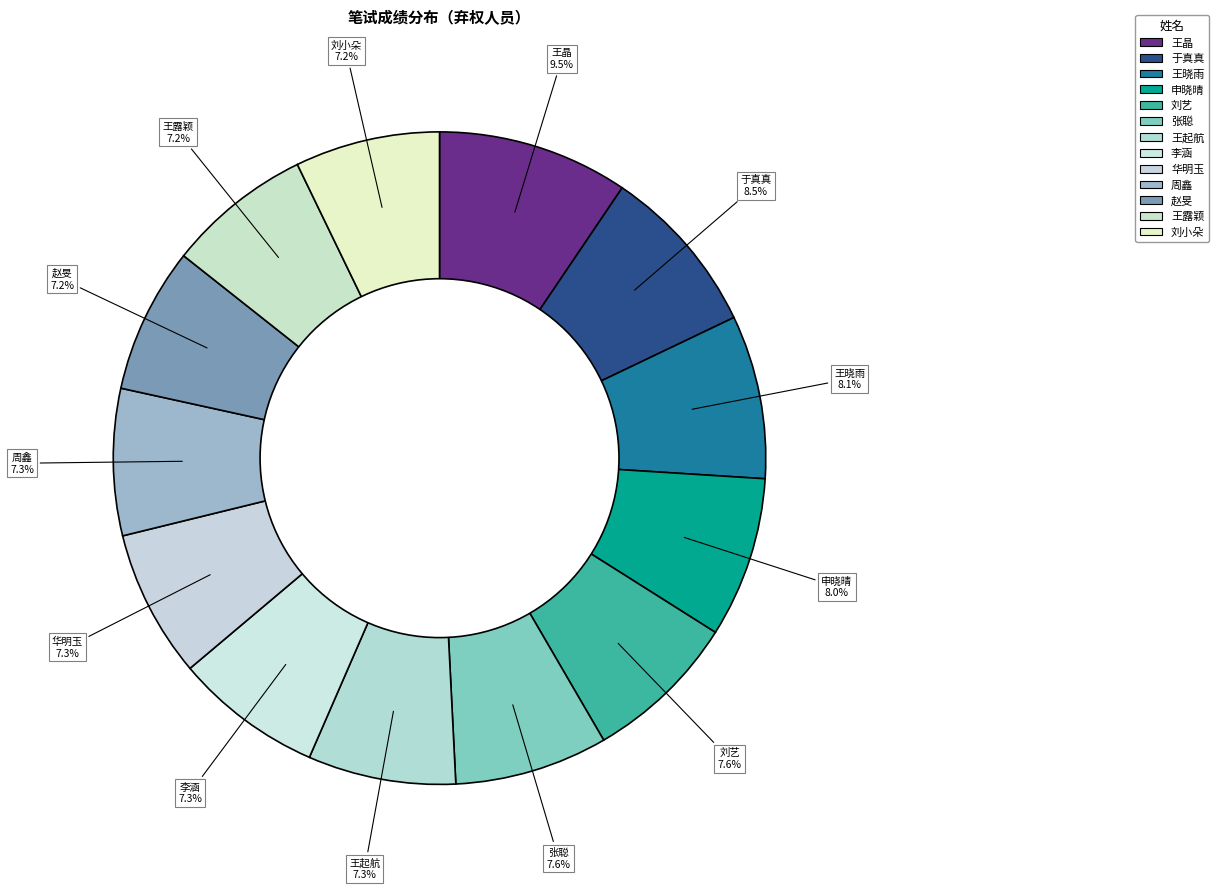

Rank the categories by value from highest to lowest.

王晶, 于真真, 王晓雨, 申晓晴, 刘艺, 张聪, 王起航, 李涵, 华明玉, 周鑫, 赵旻, 王露颖, 刘小朵